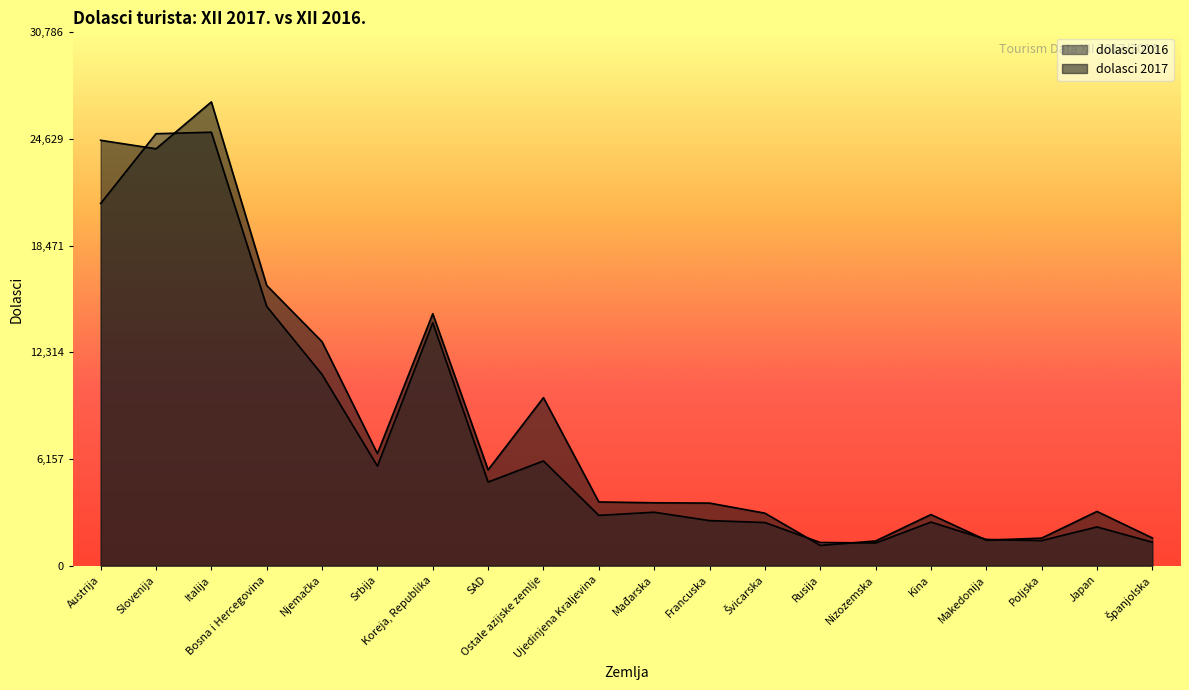

How many interior local valleys does the dolasci 2016 series have?

5